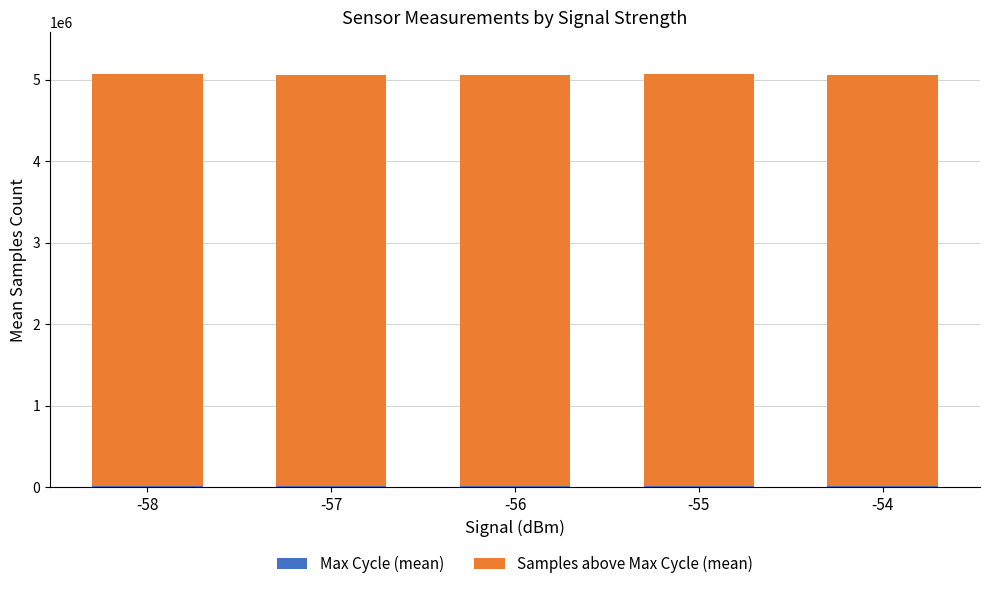

What is the average value of the Max Cycle (mean) series?

20155.7